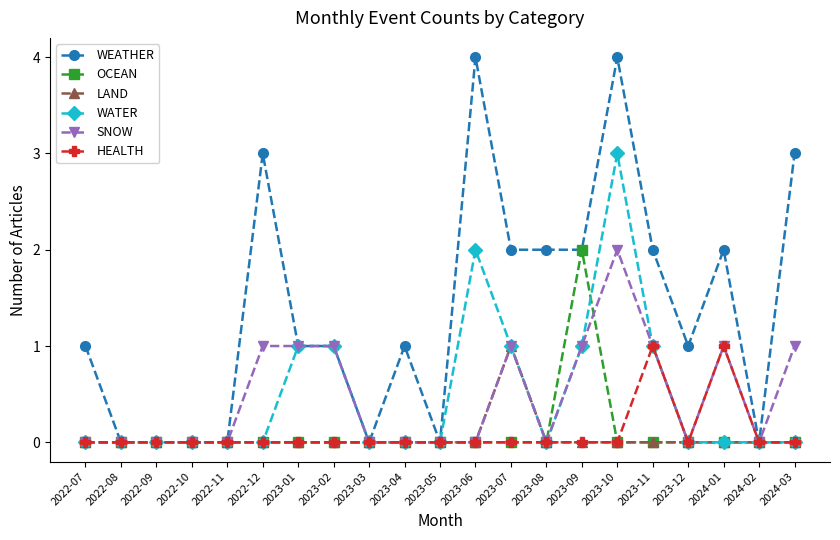

Which series has the largest range (max minus min)?

WEATHER